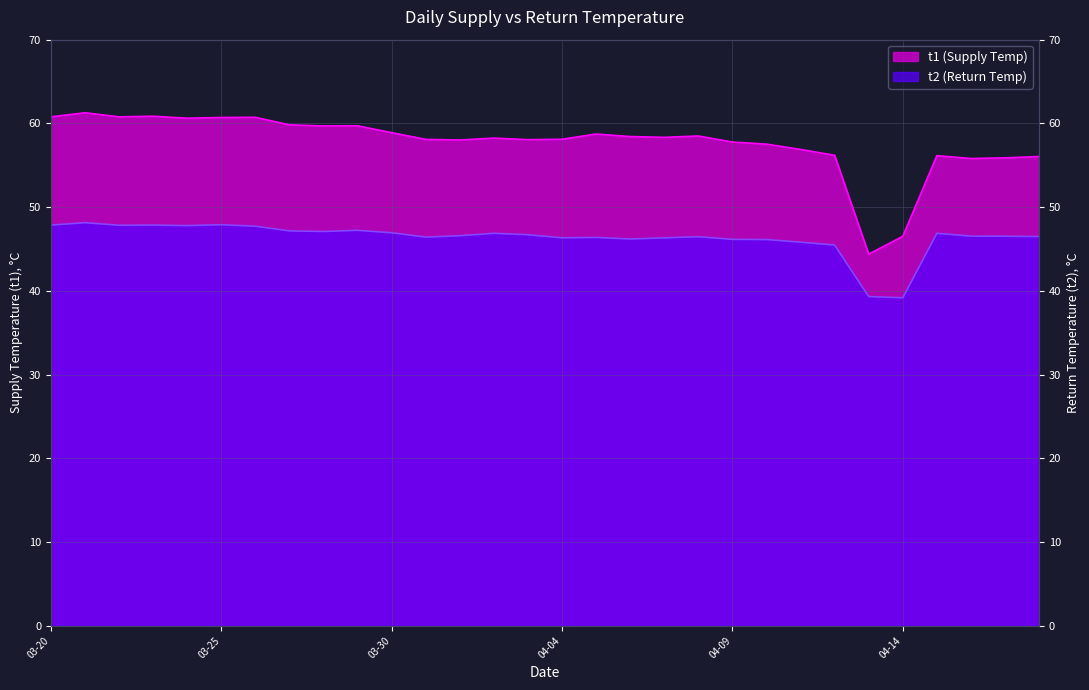

True or false: t2 (Return Temp) and t1 (Supply Temp) intersect in this chart.

False